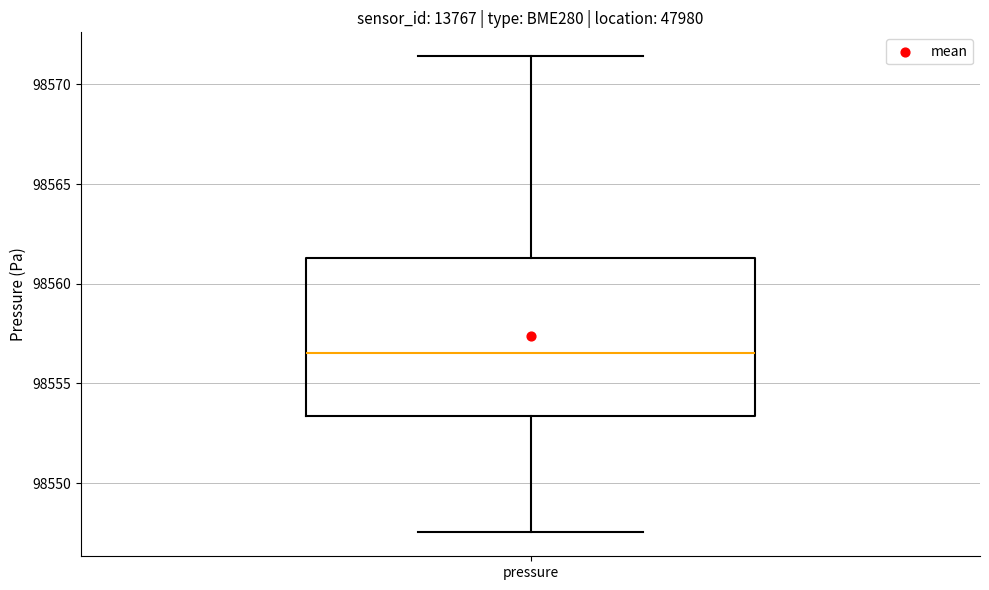

Where does the upper whisker of the box for pressure end on the y-axis? The values are not printed on the chart, so give them approximately, as read against the axis.

98571.5